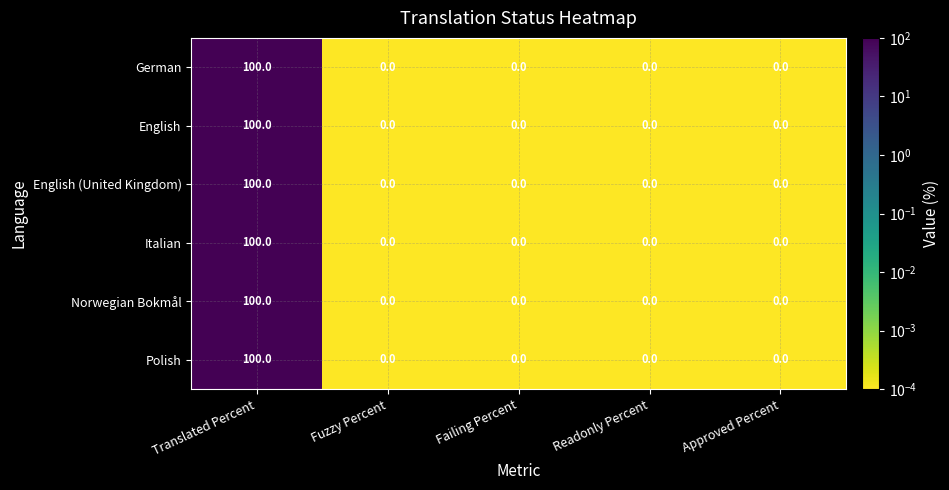

At which category is the sum across all series the highest?

Translated Percent